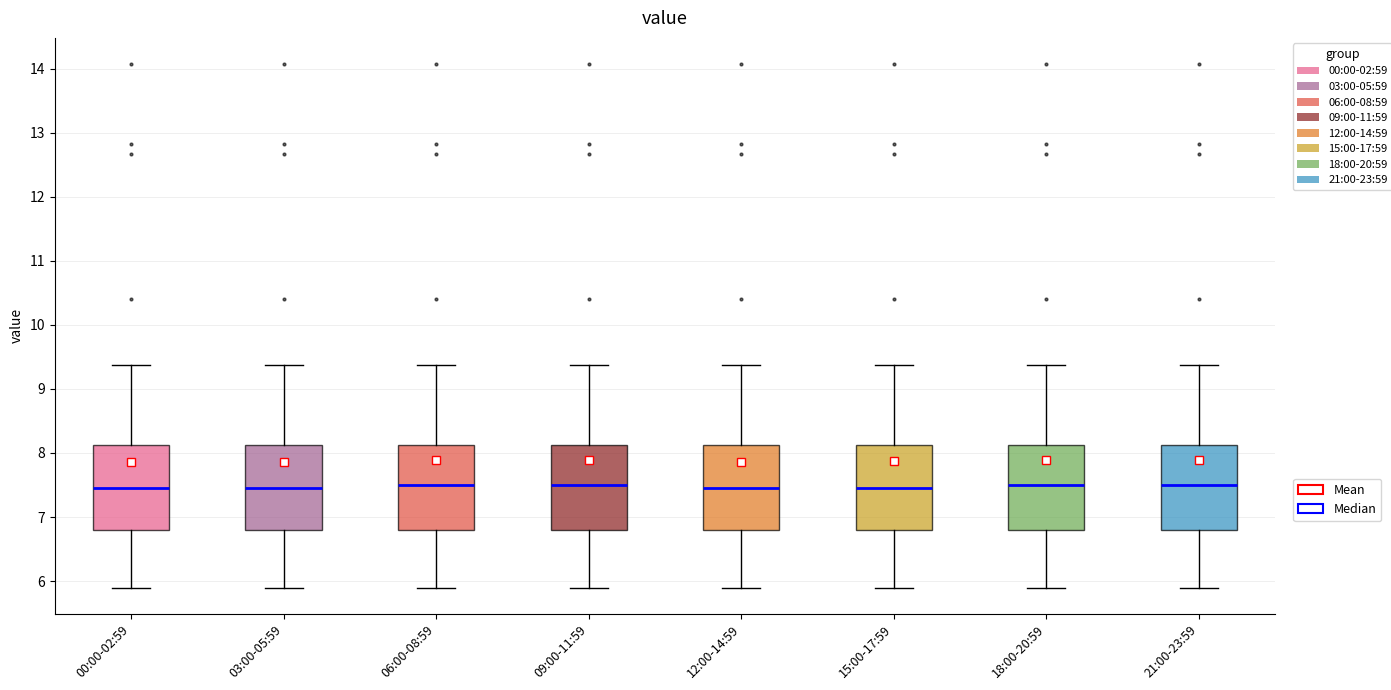

Reading left to right, read every box against the y-axis: the position of its median line, the range the box covers, and the ends of its whiskers. The values are not printed on the chart, so give them approximately, as read against the axis.

00:00-02:59: median 7.5, box 6.8 to 8.1, whiskers 5.9 to 9.4
03:00-05:59: median 7.5, box 6.8 to 8.1, whiskers 5.9 to 9.4
06:00-08:59: median 7.5, box 6.8 to 8.1, whiskers 5.9 to 9.4
09:00-11:59: median 7.5, box 6.8 to 8.1, whiskers 5.9 to 9.4
12:00-14:59: median 7.5, box 6.8 to 8.1, whiskers 5.9 to 9.4
15:00-17:59: median 7.5, box 6.8 to 8.1, whiskers 5.9 to 9.4
18:00-20:59: median 7.5, box 6.8 to 8.1, whiskers 5.9 to 9.4
21:00-23:59: median 7.5, box 6.8 to 8.1, whiskers 5.9 to 9.4